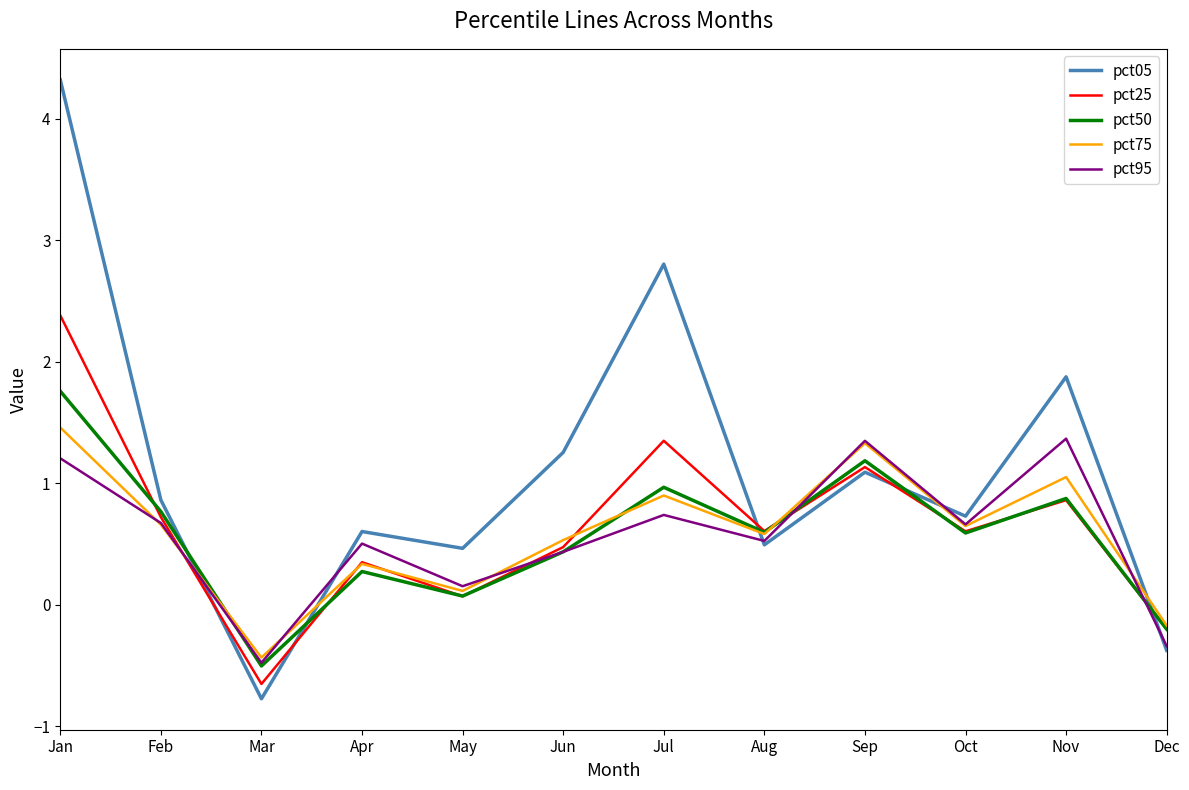

In pct25, how many points are higher than both neighbors (excluding endpoints)?

4